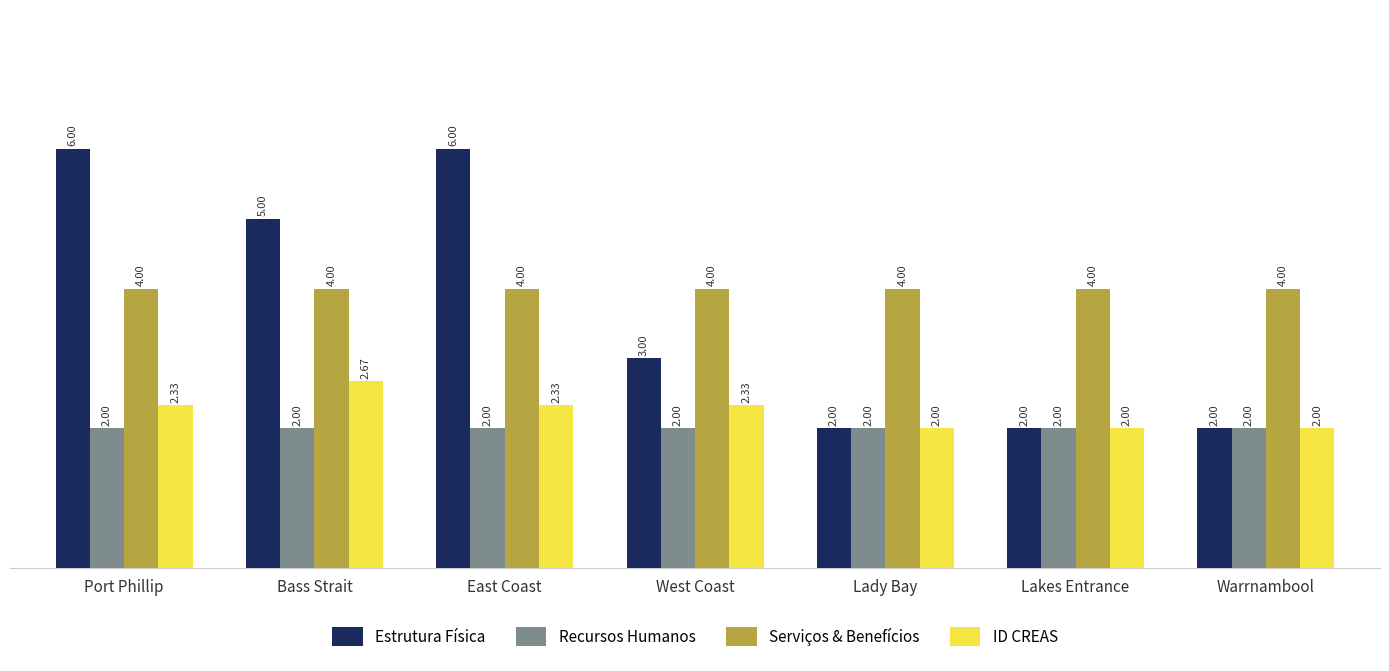

What is the difference between the highest and lowest values at Lakes Entrance?

2.0